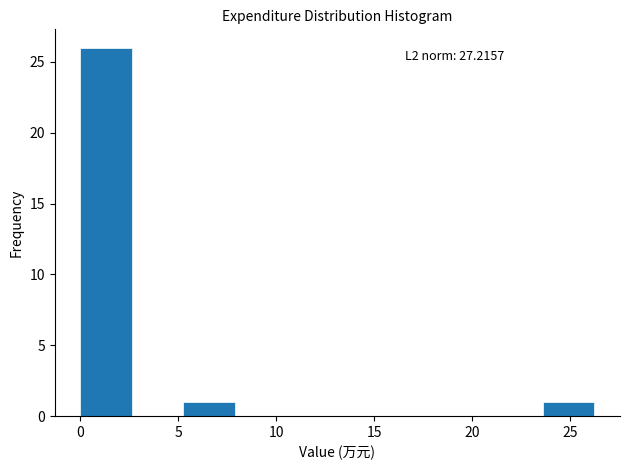

Which range on the x-axis has the tallest bar?

0.0 to 2.5